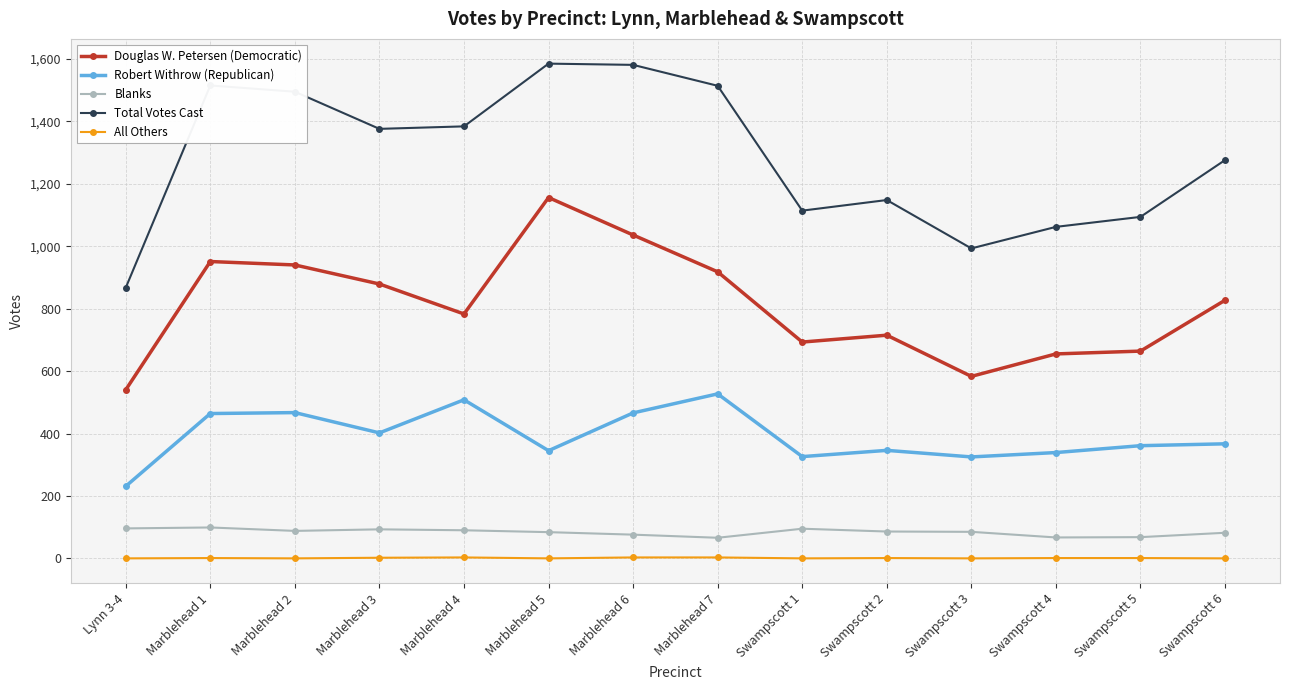

What is the approximate value of All Others at Marblehead 3?

2